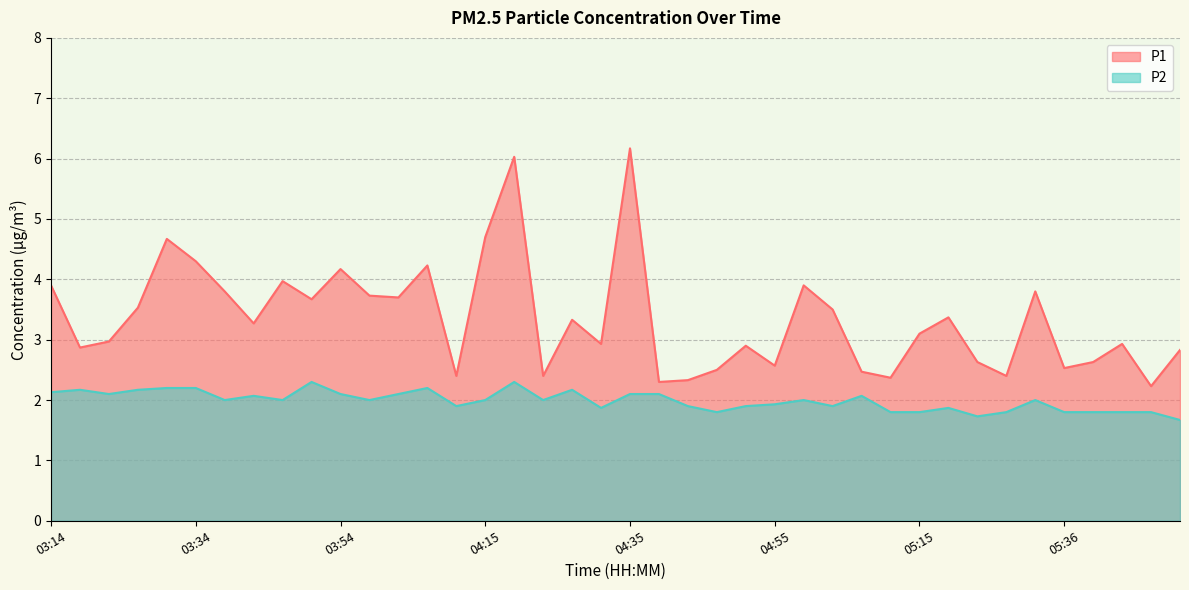

Rank the series by their maximum value, from highest to lowest.

P1, P2